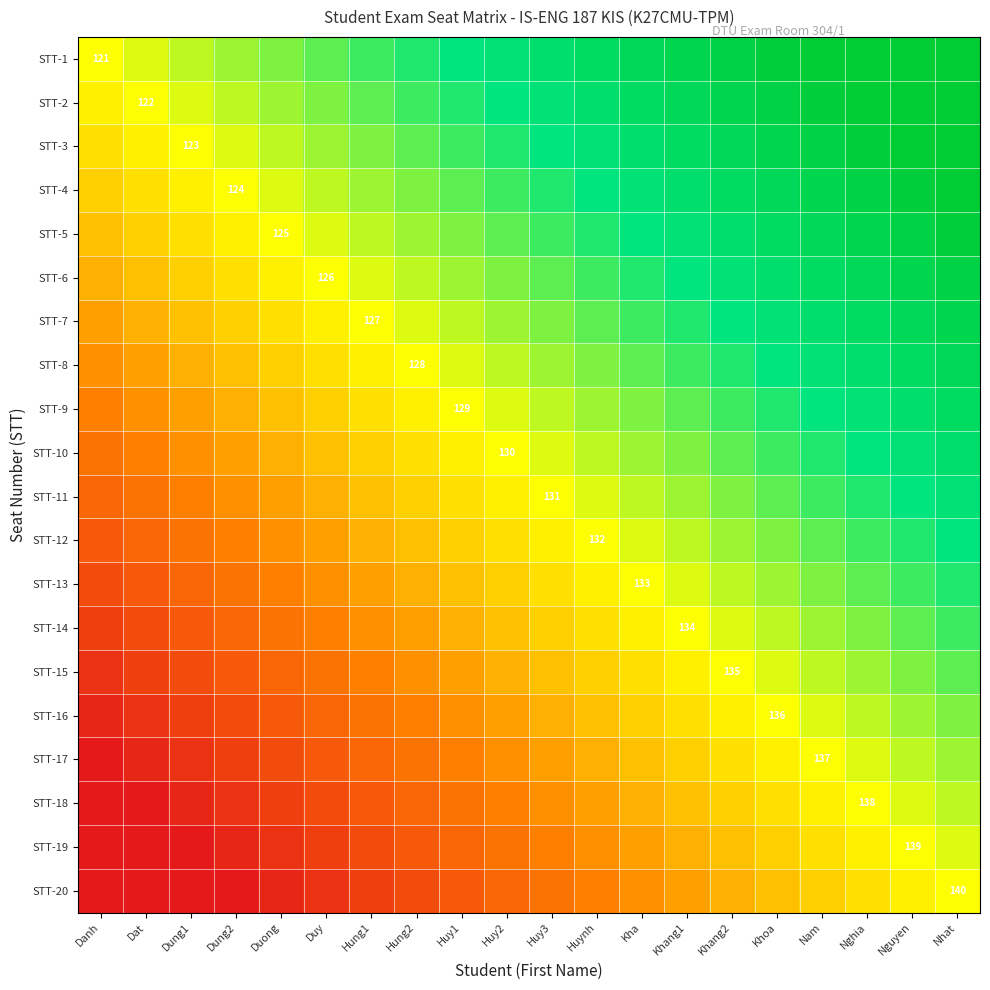

Which label corresponds to the smallest value in the chart?

Danh